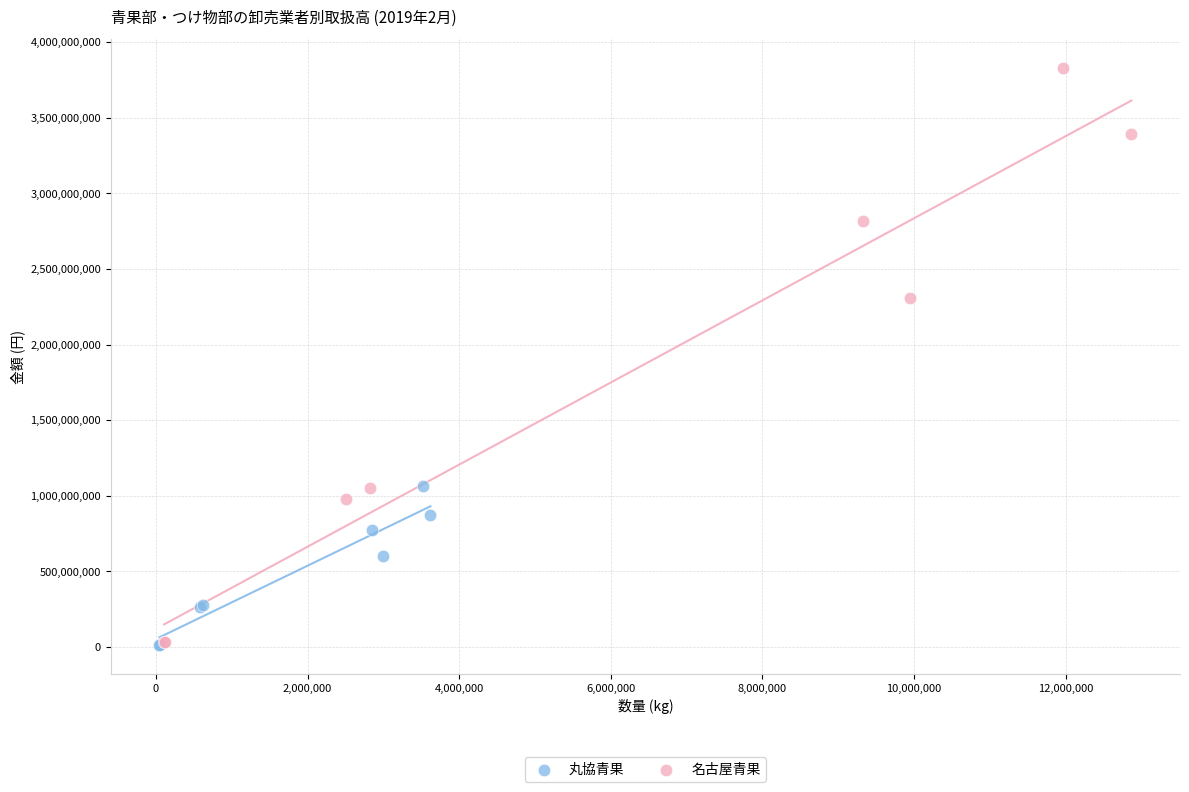

What are all the series names shown in the legend?

丸協青果, 名古屋青果